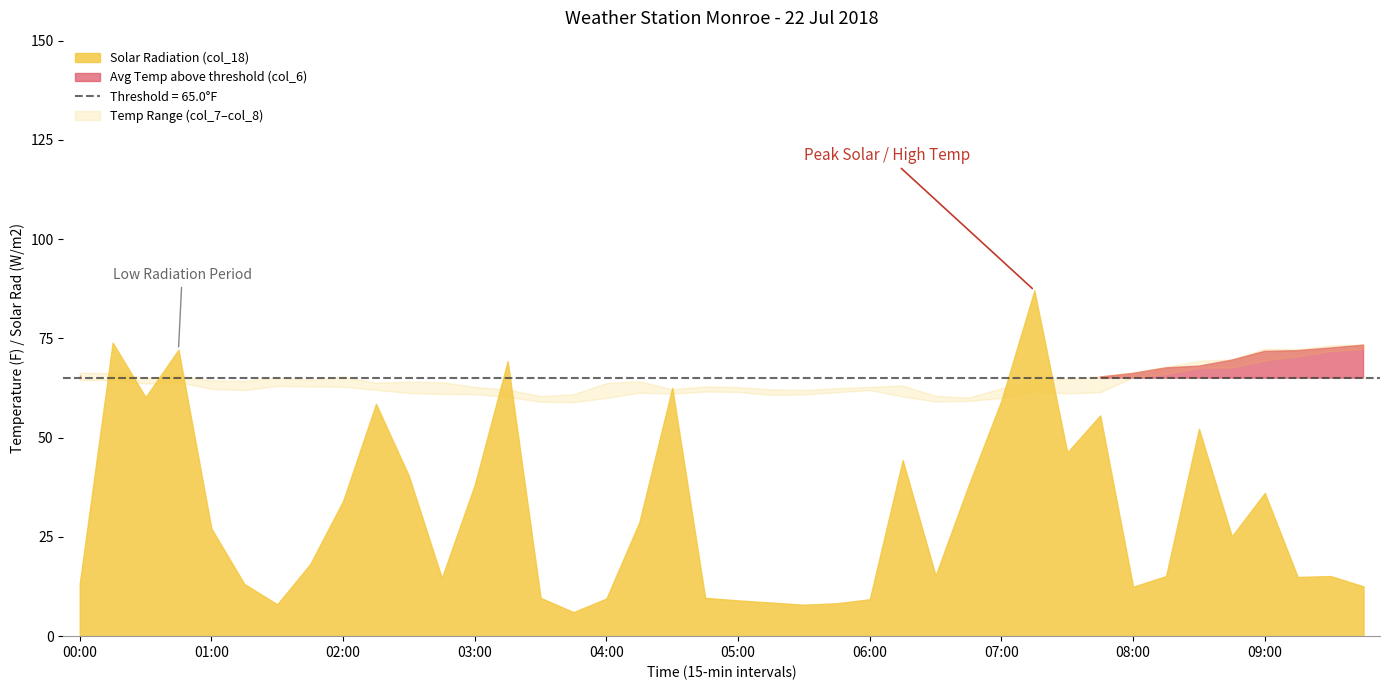

How many distinct data groups are displayed?

4